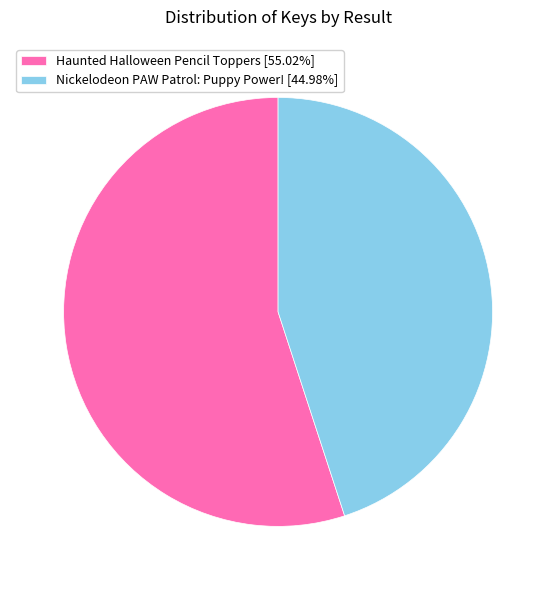

How many segments does this pie chart have?

2